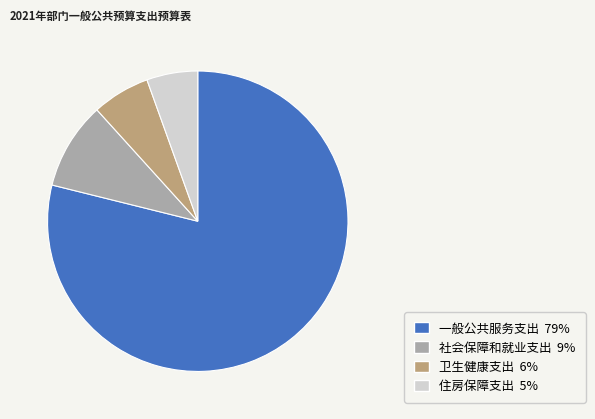

Which has a higher value, 住房保障支出 or 社会保障和就业支出?

社会保障和就业支出